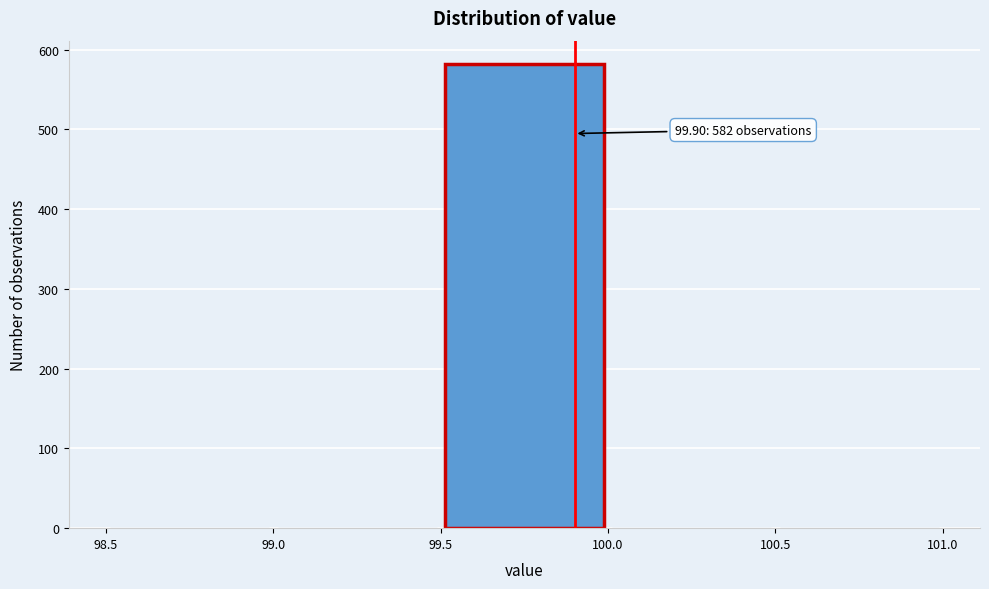

Which range on the x-axis has the tallest bar?

99.5 to 100.0